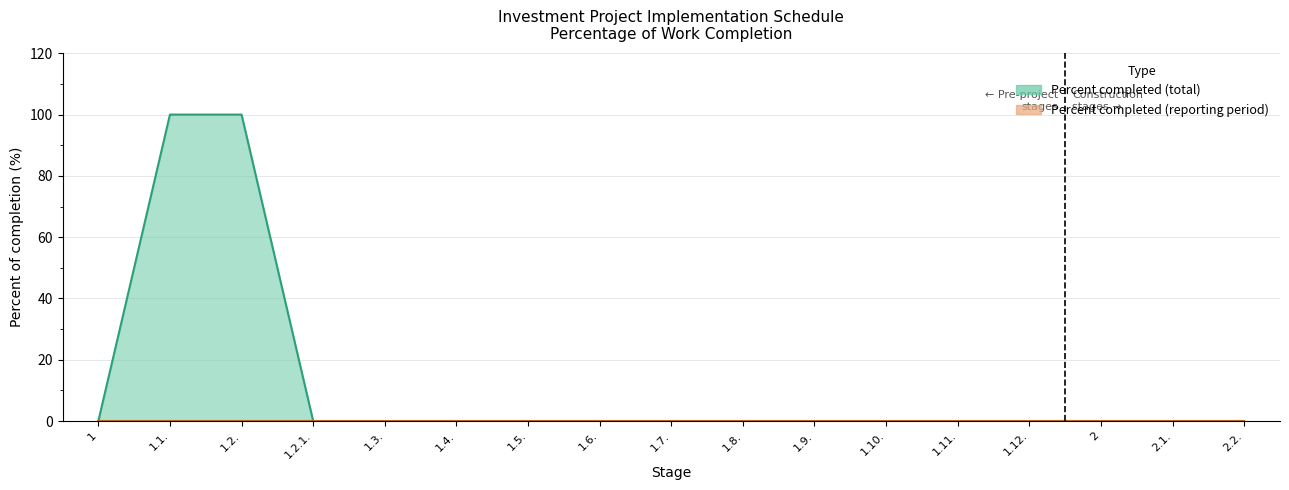

Which label corresponds to the smallest value in the chart?

1